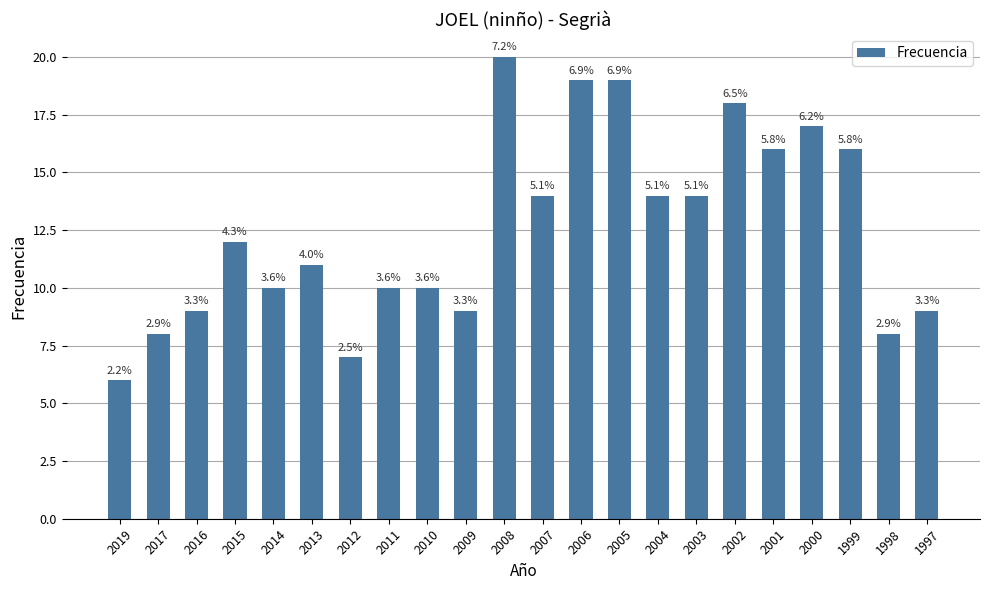

Is it true that the value at 2015 is 12?

True